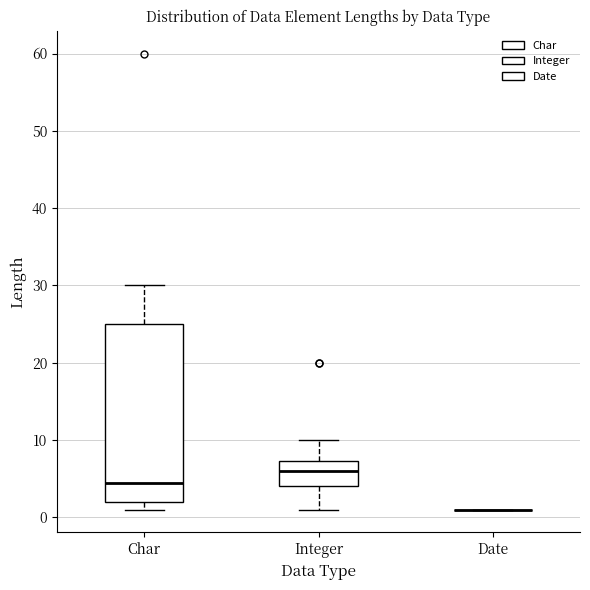

Where is the lower edge of the box for Integer on the y-axis? The values are not printed on the chart, so give them approximately, as read against the axis.

4